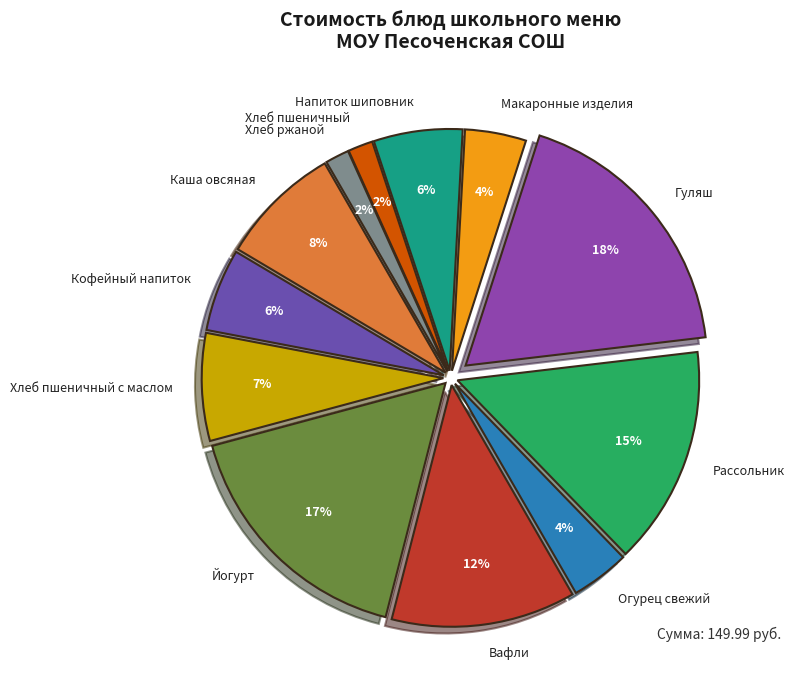

Is there a majority slice in this chart?

No